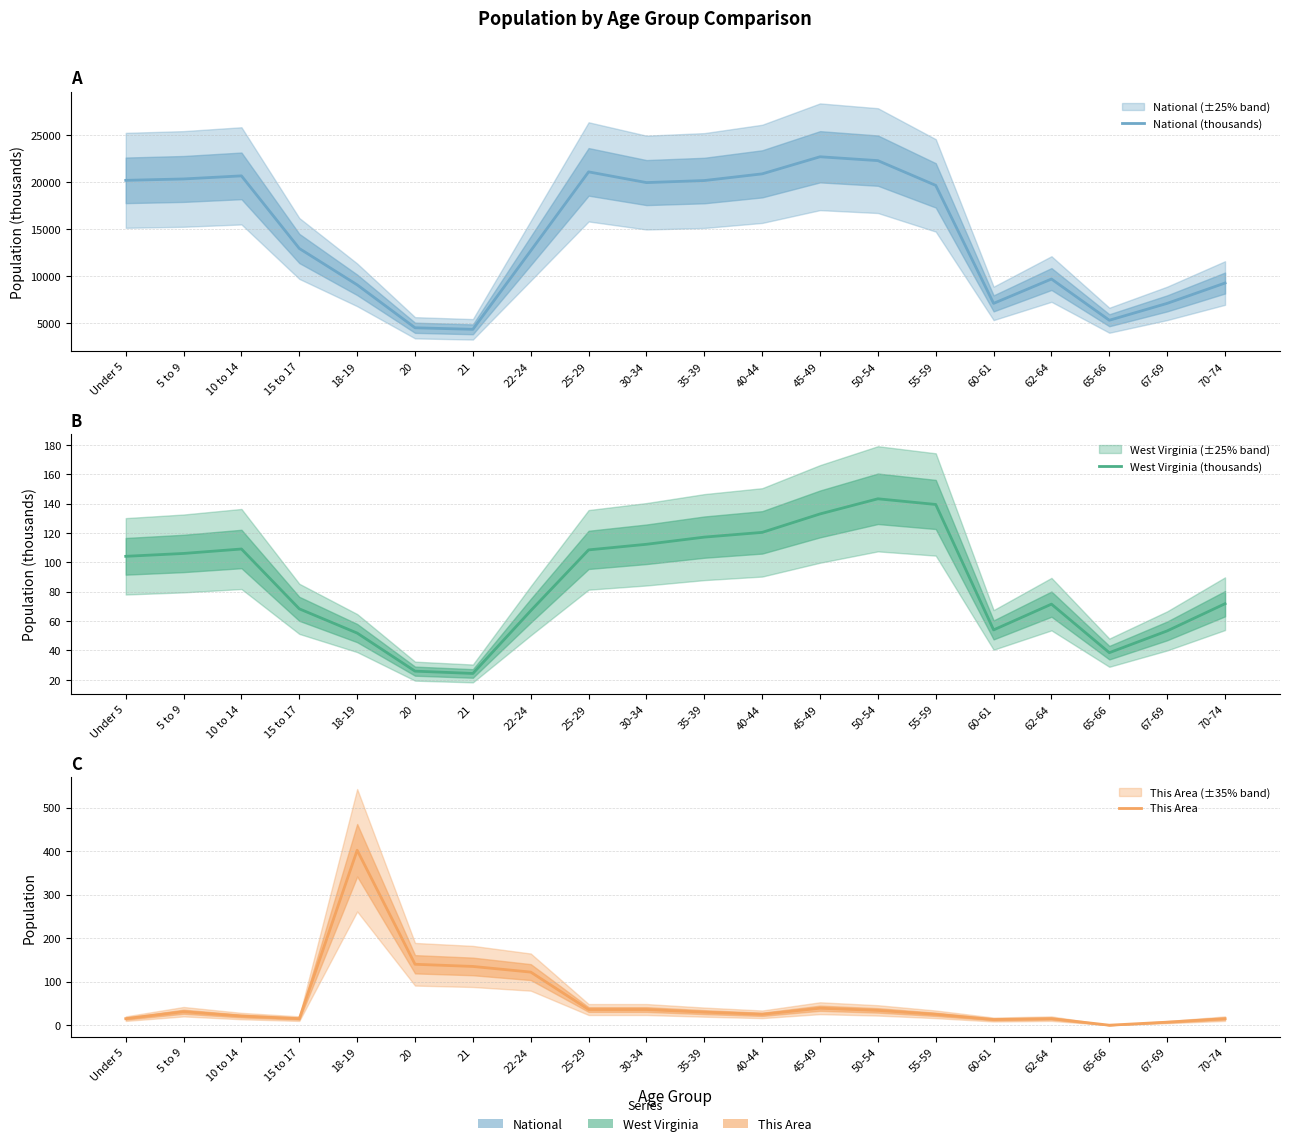

At which label is West Virginia (thousands) closest to 83?

70-74